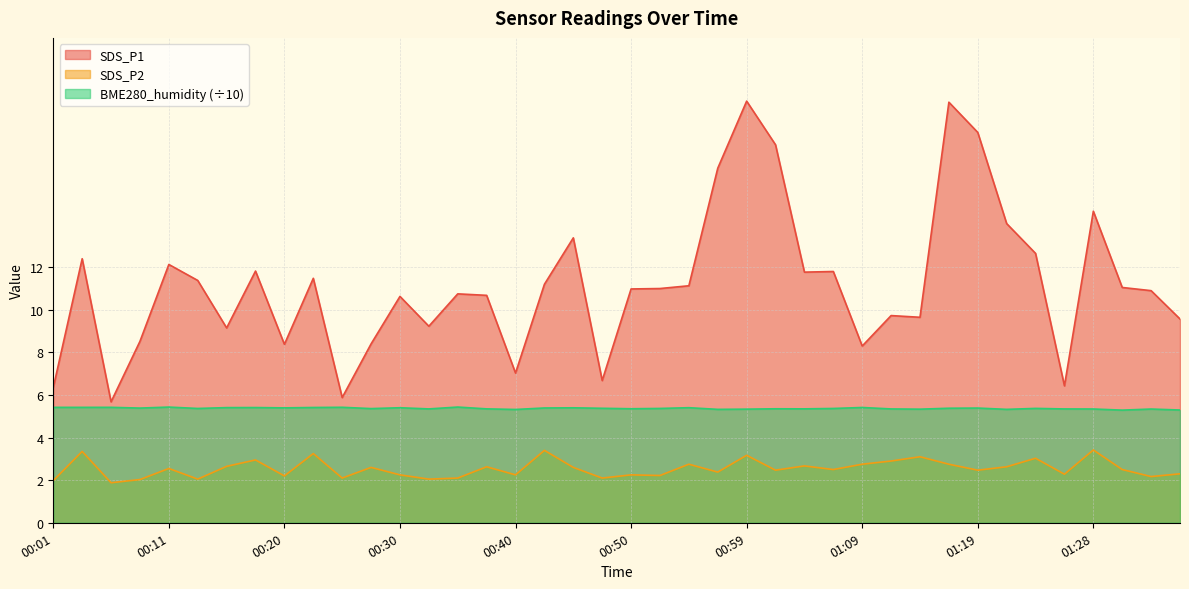

What value does the SDS_P2 series have at 00:08?

2.0